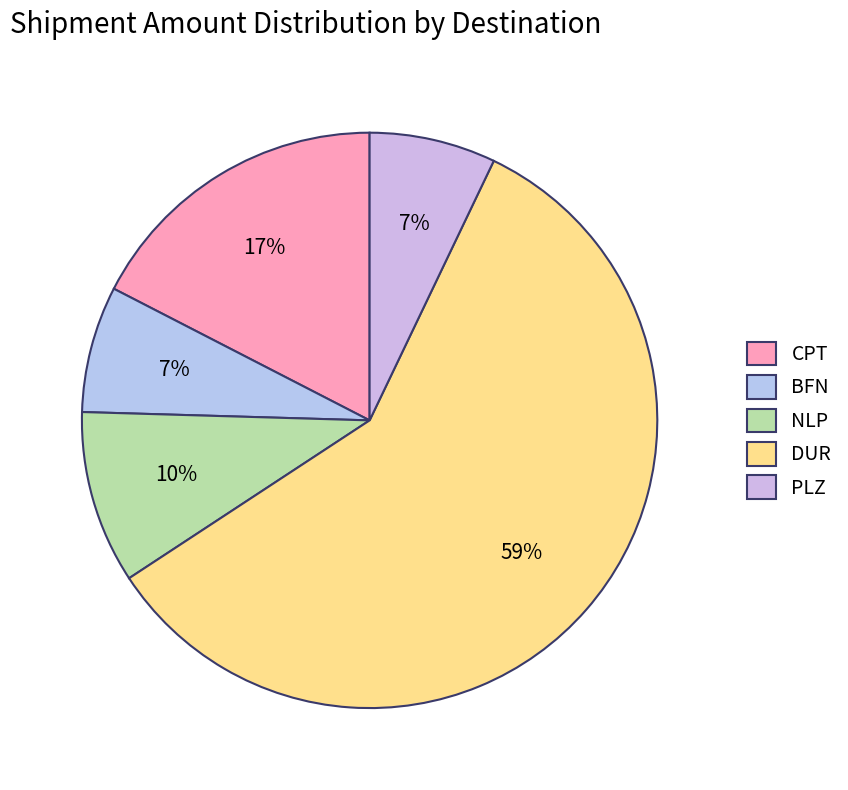

Count the number of slices in the pie.

5